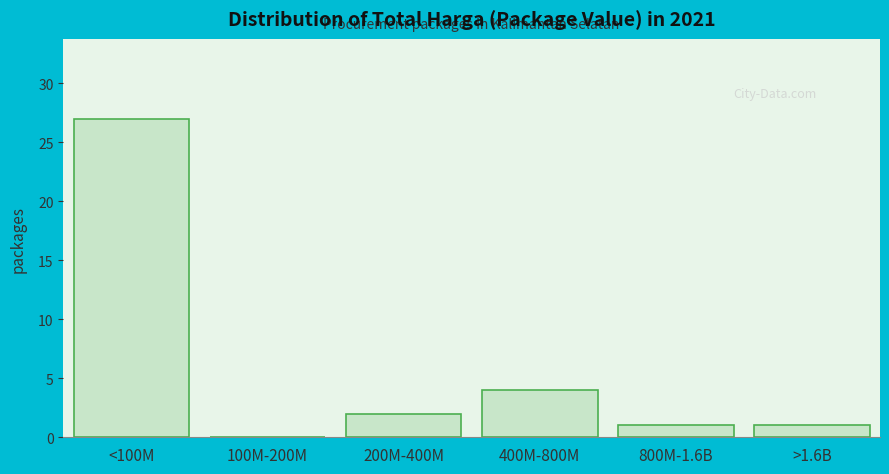

Reading right to left, list all the values displayed in this chart.

>1.6B=1	800M-1.6B=1	400M-800M=4	200M-400M=2	100M-200M=0	<100M=27